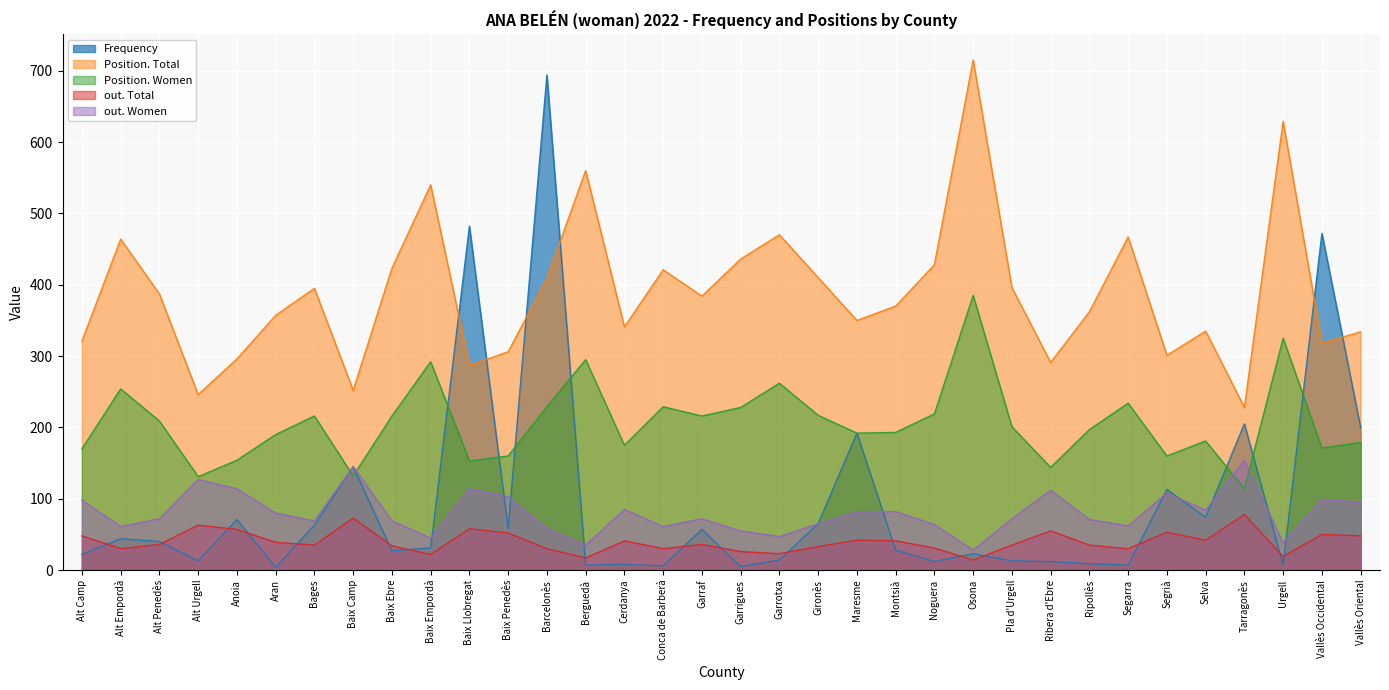

At which label does Position. Women first exceed 201?

Alt Empordà